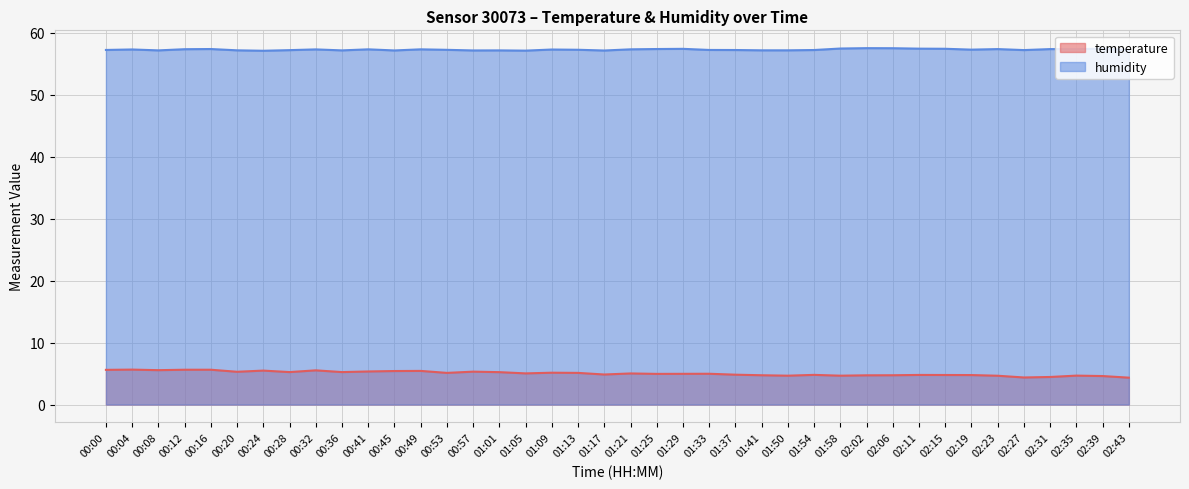

Which series has the largest range (max minus min)?

temperature